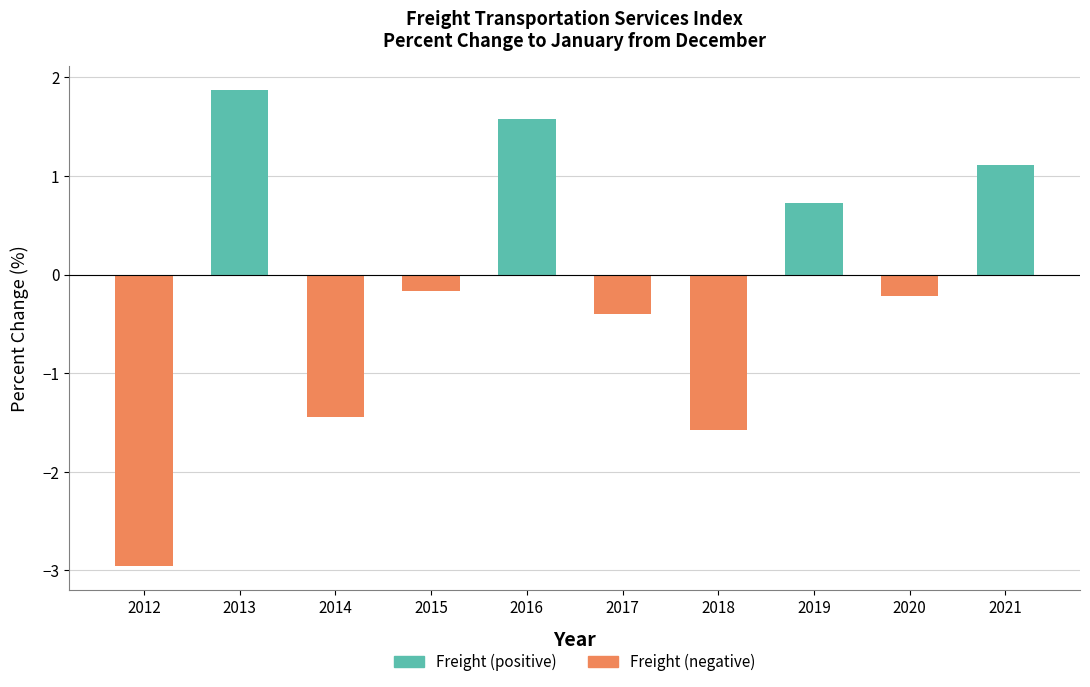

How many data points are above 0?

4